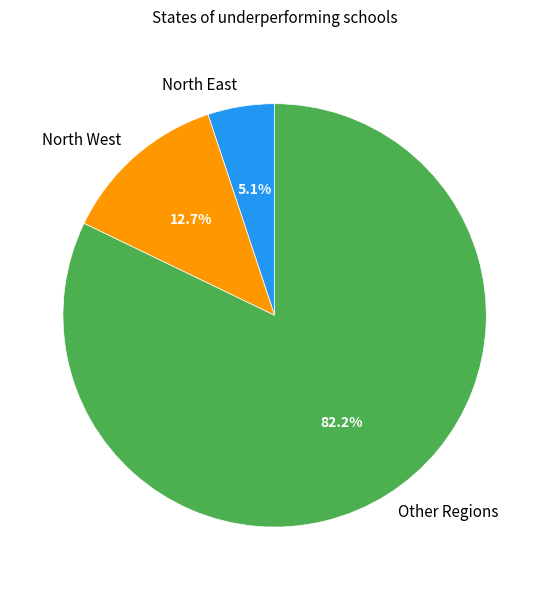

Rank the categories by value from highest to lowest.

Other Regions, North West, North East